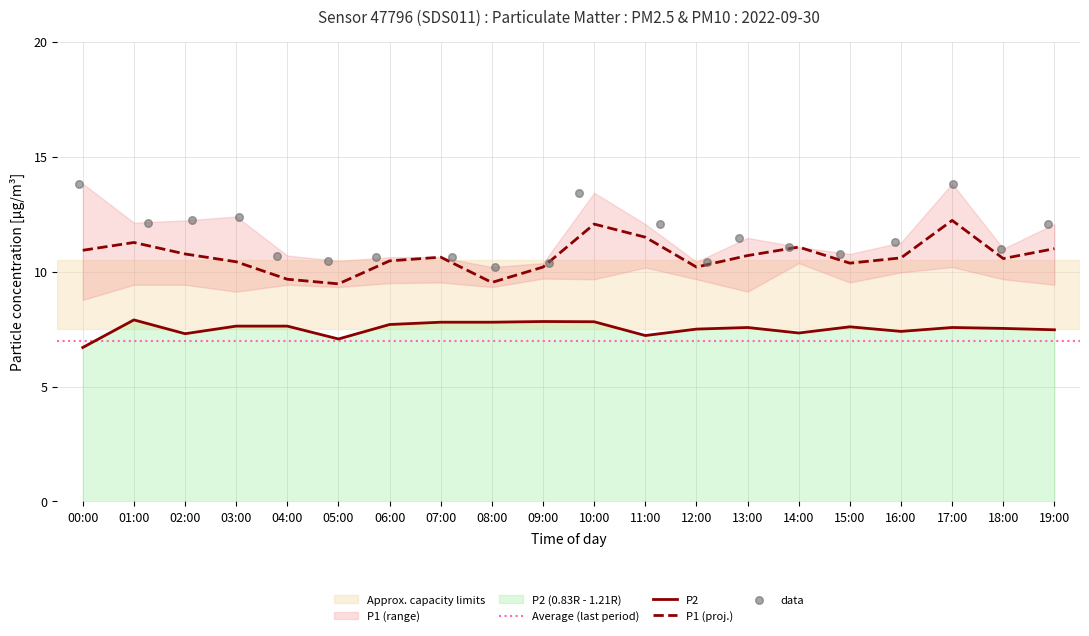

At how many categories does at least one series exceed 13?

3